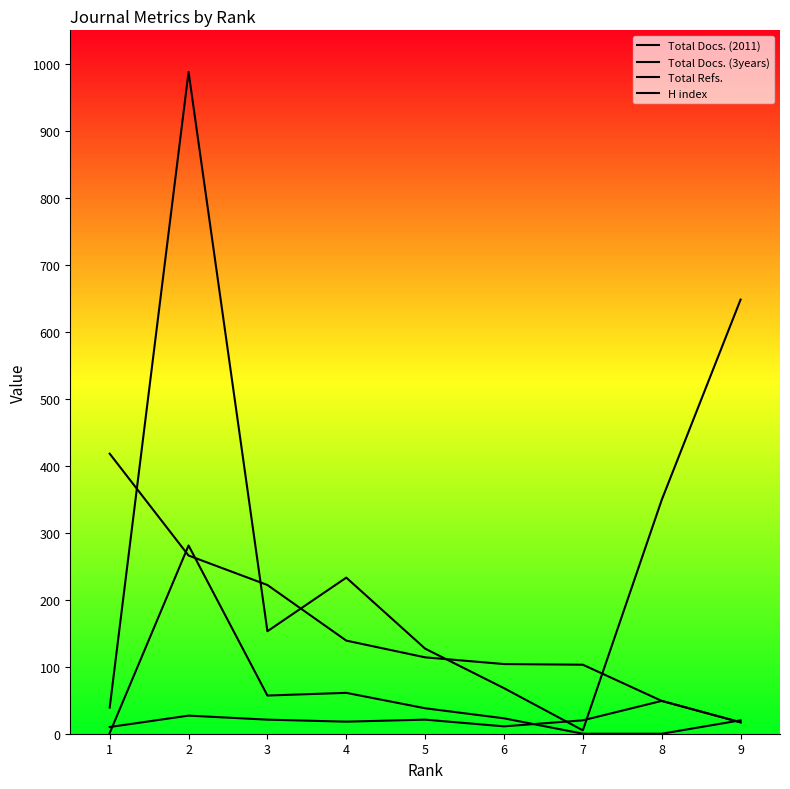

Which label corresponds to the largest value in the chart?

2